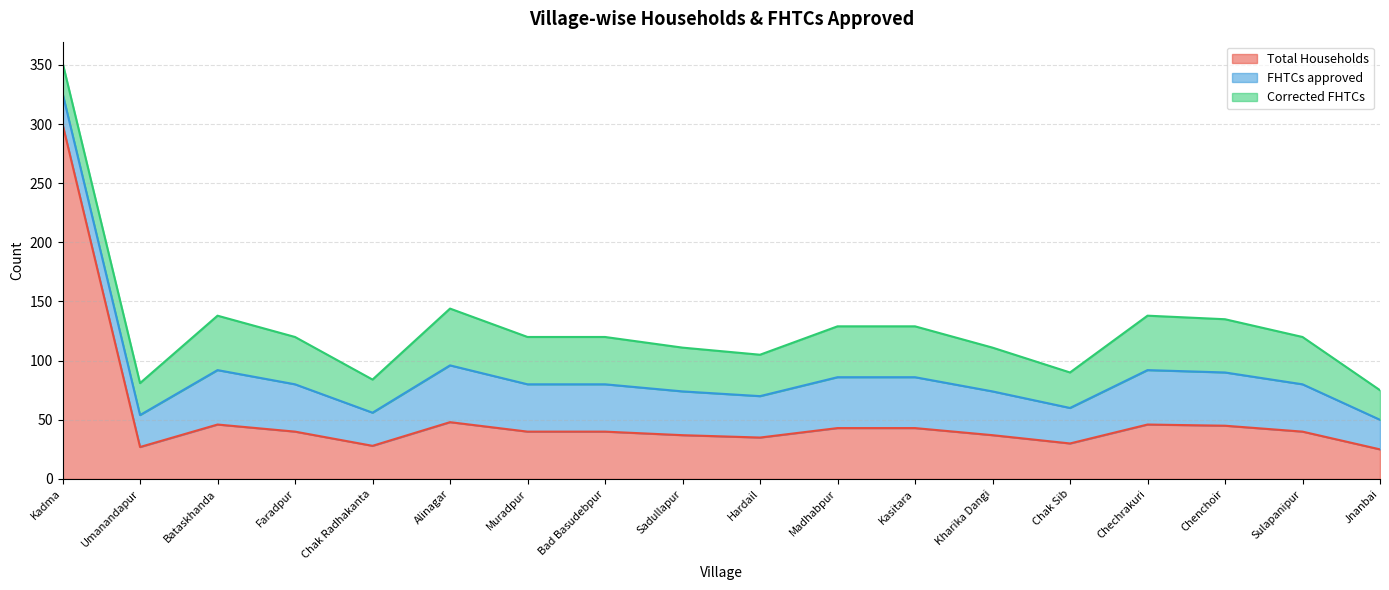

The value of FHTCs approved at Sadullapur is 37. True or false?

True